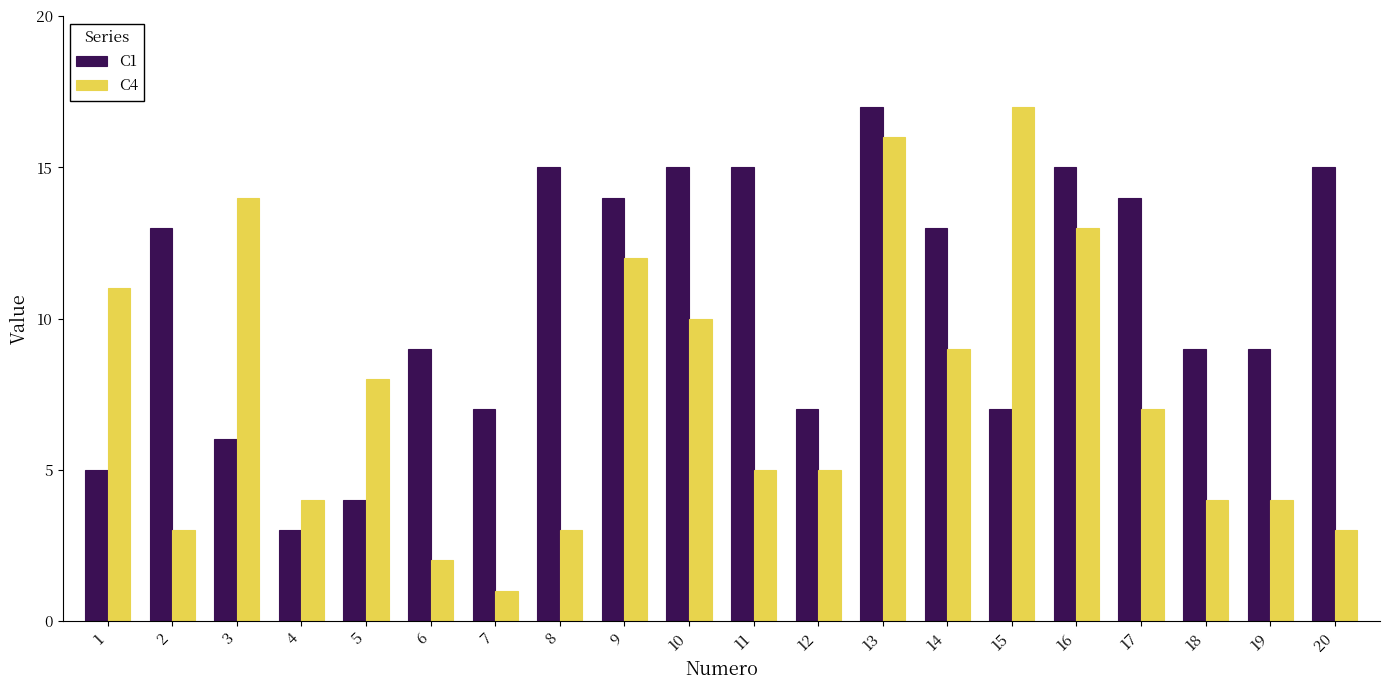

Rank the series by their average value, from lowest to highest.

C4, C1